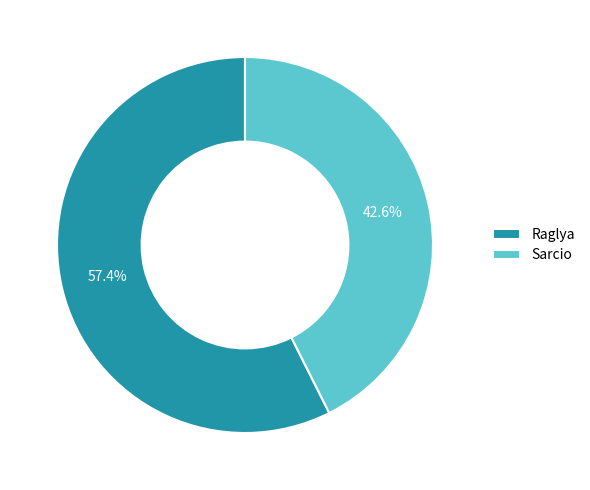

To the nearest percent, what is the difference between the Sarcio and Raglya slice percentages?

15%